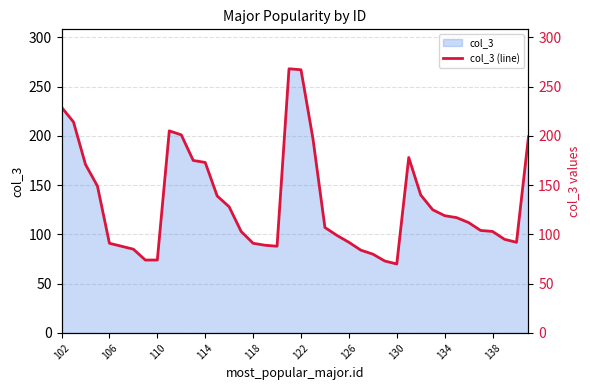

How many points are lower than both their immediate neighbors (excluding endpoints)?

3